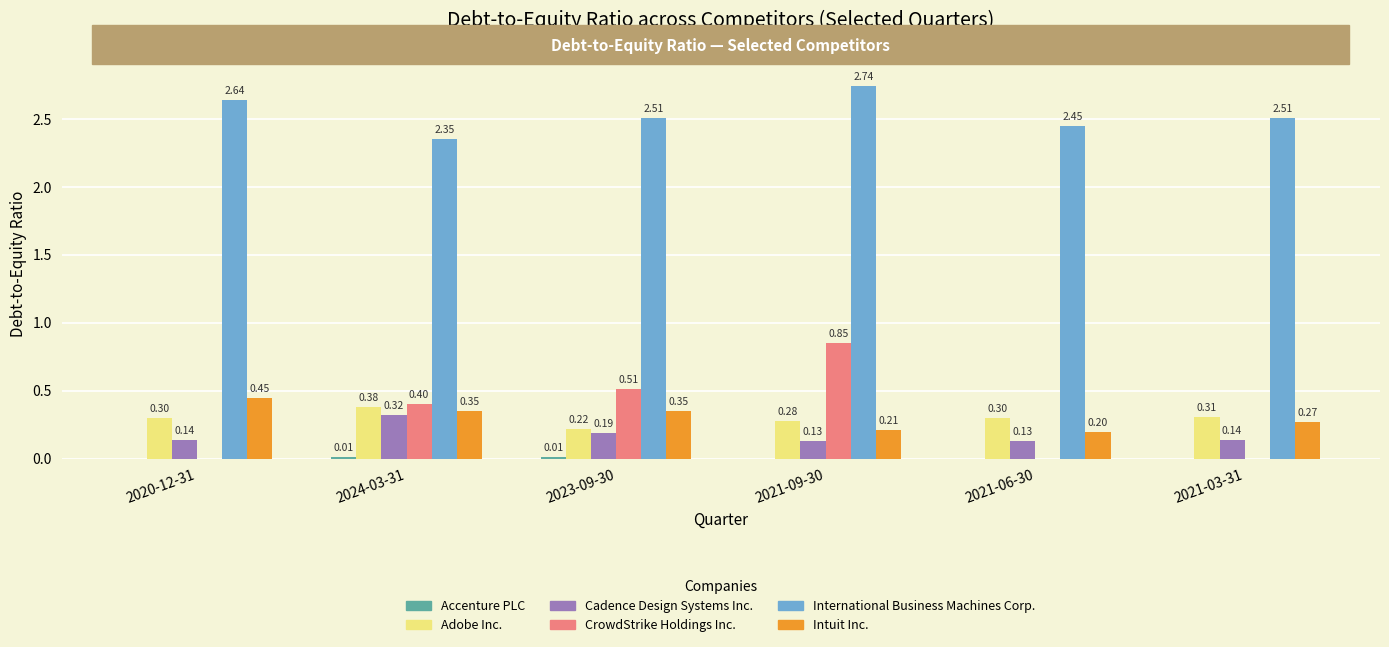

Between 2020-12-31 and 2021-09-30, which series saw the biggest shift?

CrowdStrike Holdings Inc.